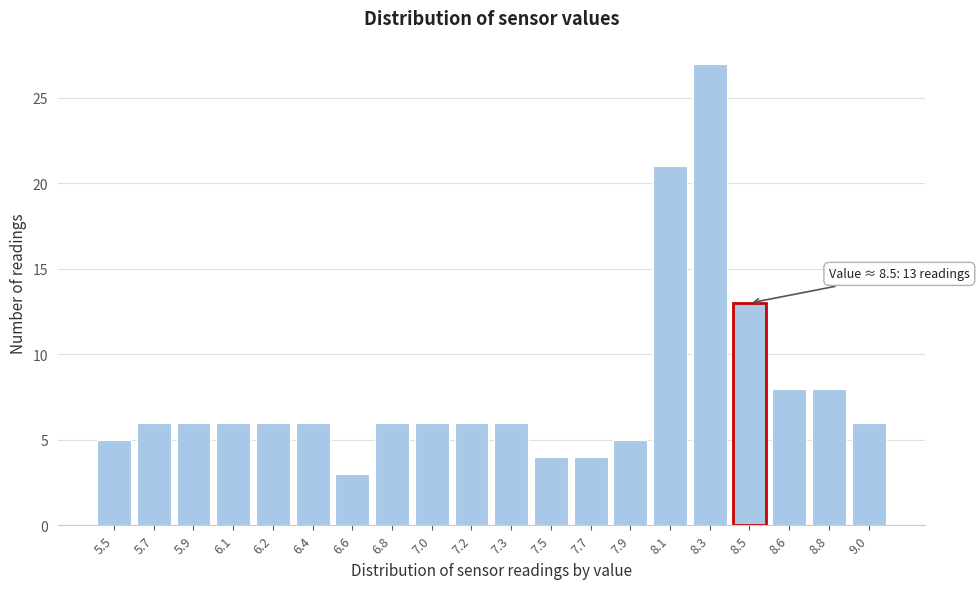

Reading left to right, transcribe all the data shown in this chart.

5	6	6	6	6	6	3	6	6	6	6	4	4	5	21	27	13	8	8	6